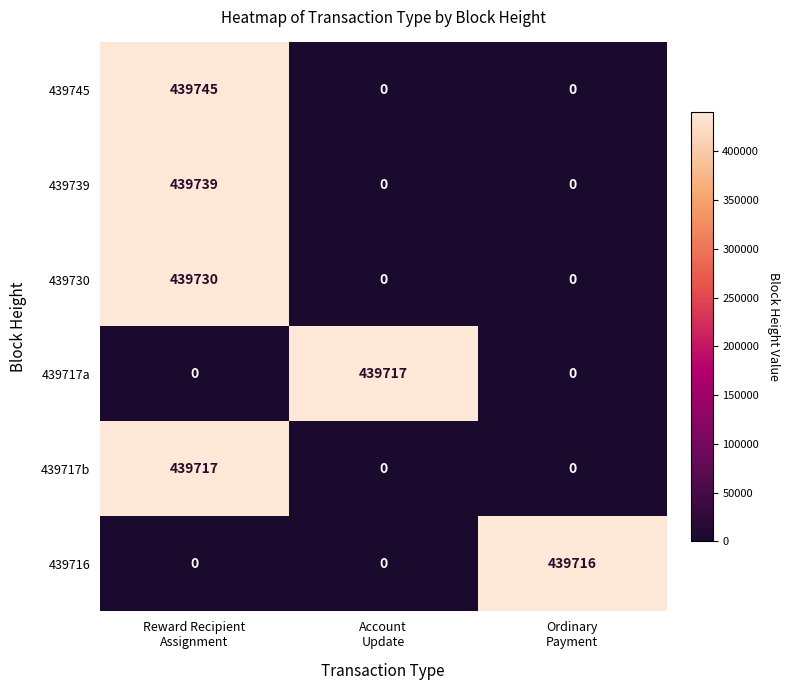

Which series has the largest range (max minus min)?

439745